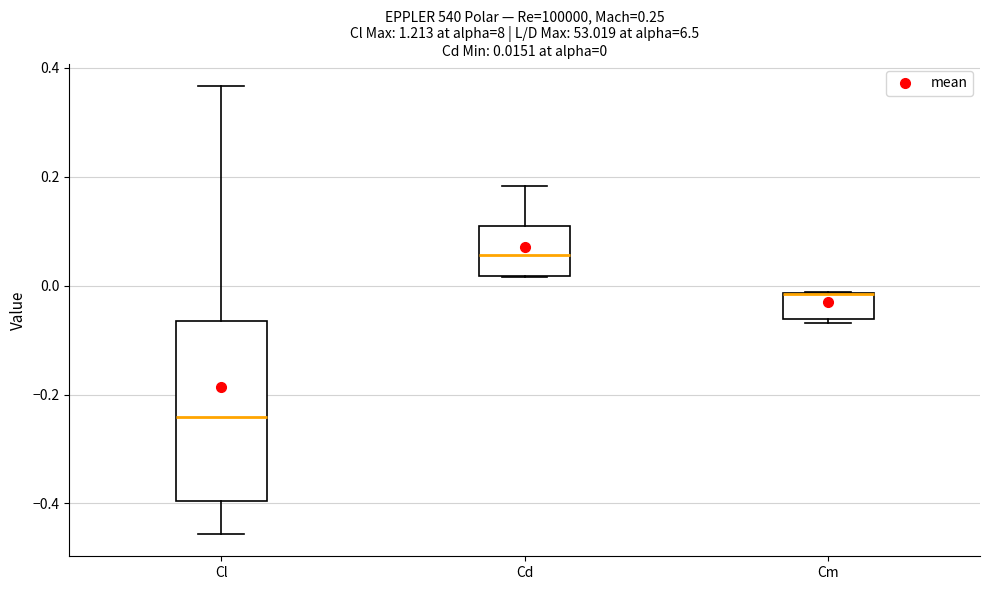

Which box is the tallest, from its lower edge to its upper edge?

Cl